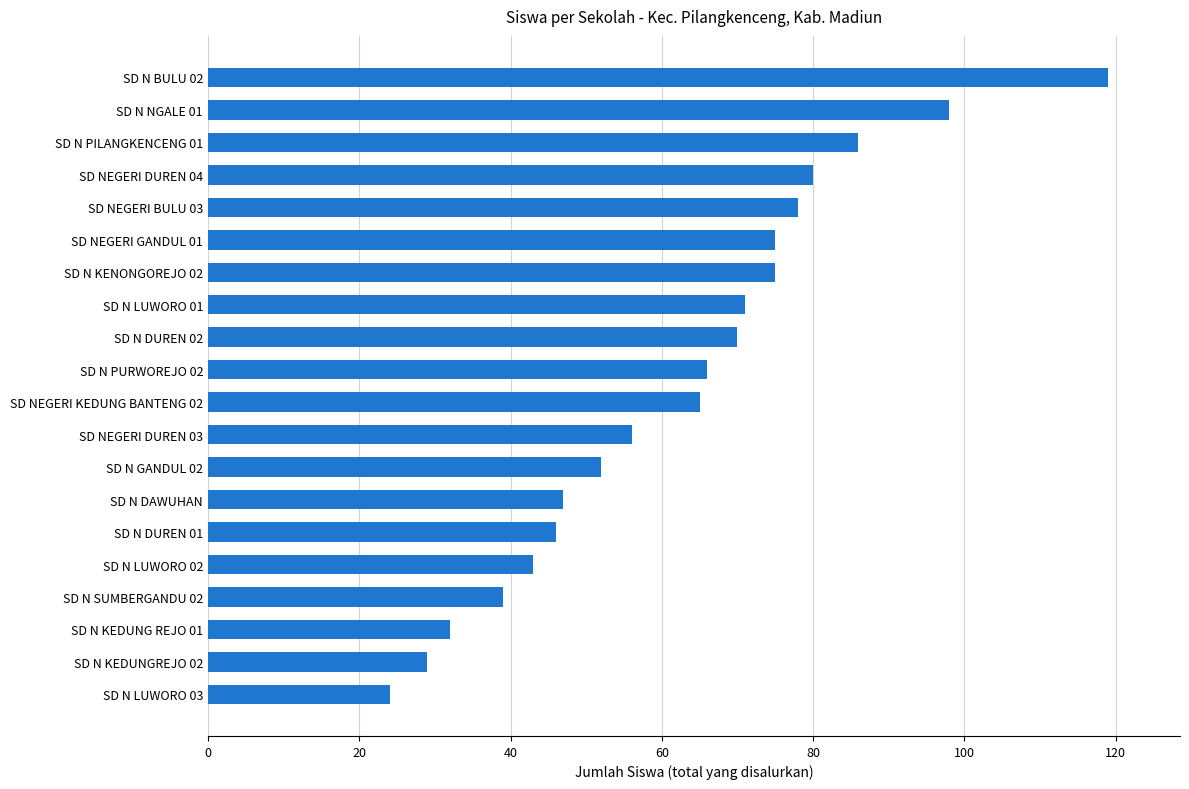

Approximately how many times larger is the value at SD N DAWUHAN compared to SD N GANDUL 02?

0.9